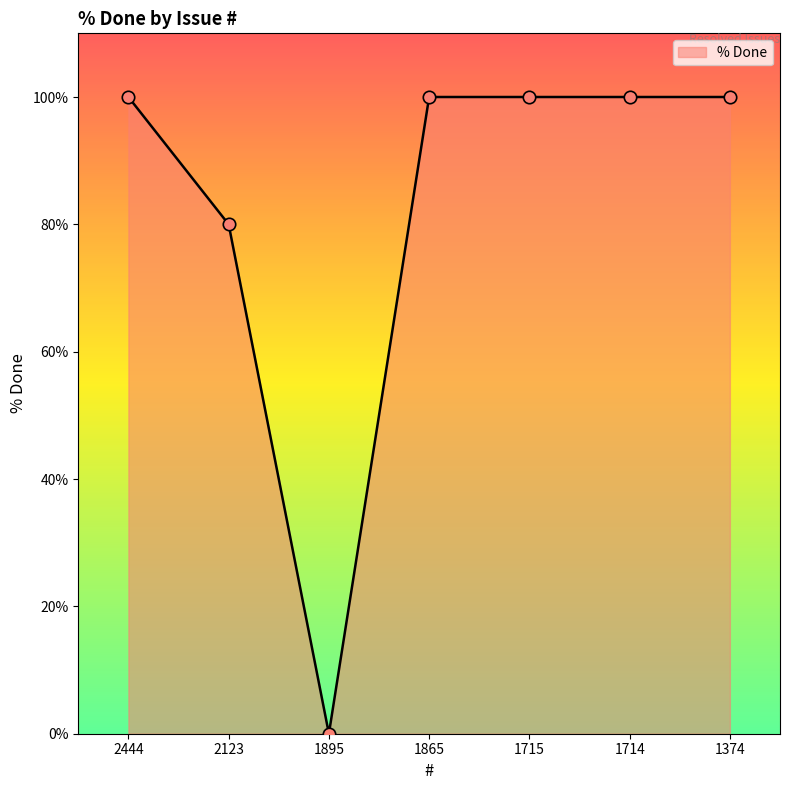

What is the change in value from 1895 to 1715?

+100